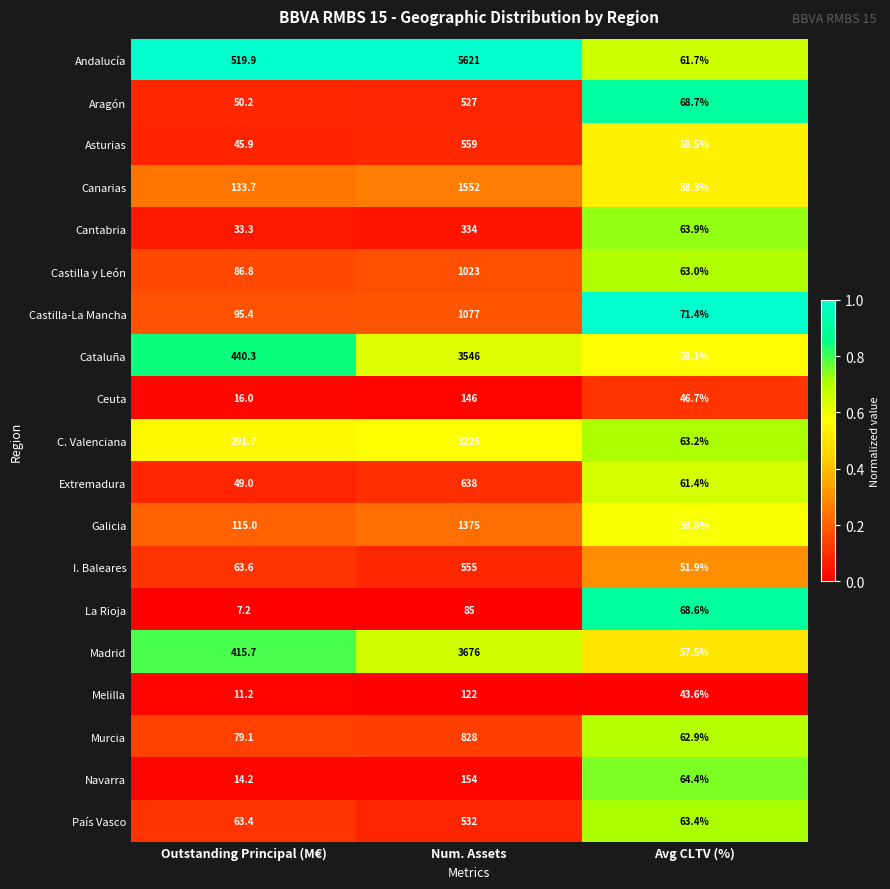

Rank the series at Num. Assets from lowest to highest value.

La Rioja, Melilla, Ceuta, Navarra, Cantabria, Aragón, País Vasco, I. Baleares, Asturias, Extremadura, Murcia, Castilla y León, Castilla-La Mancha, Galicia, Canarias, C. Valenciana, Cataluña, Madrid, Andalucía